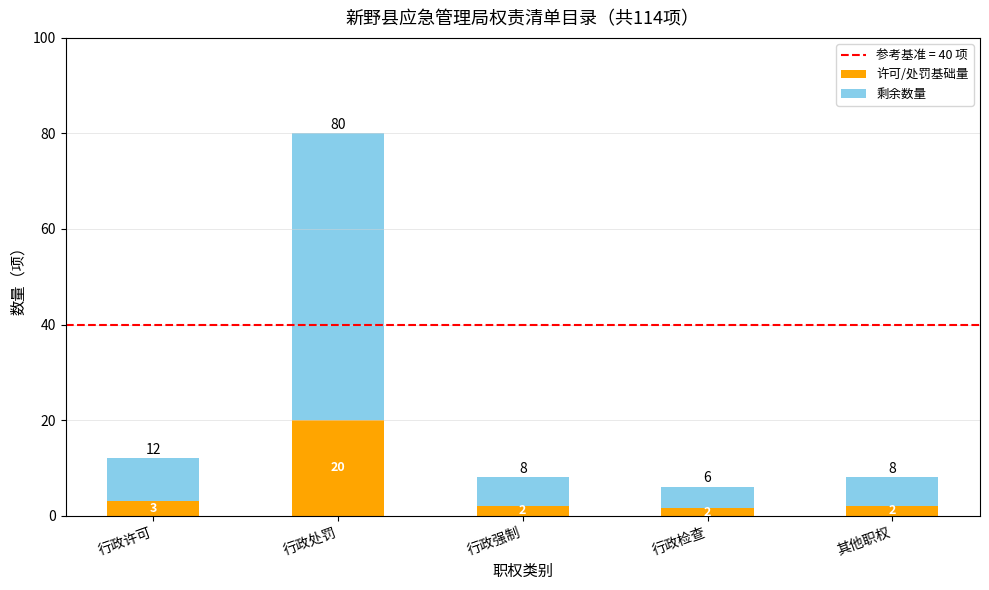

What is the approximate value of 许可/处罚基础量 at 其他职权?

2.0